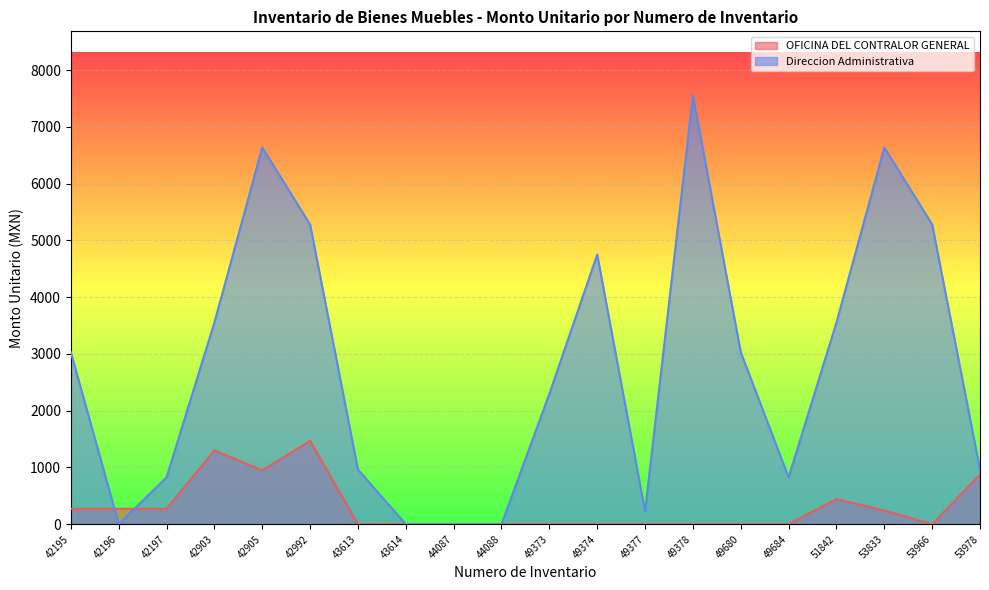

How many lines are shown in the chart?

2